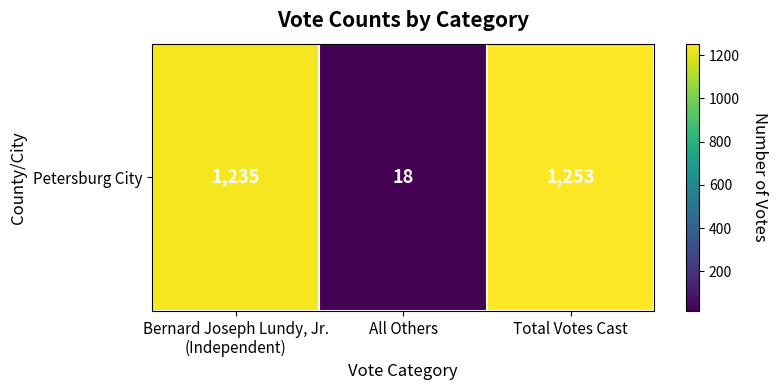

The chart shows a value of 18 at All Others. True or false?

True